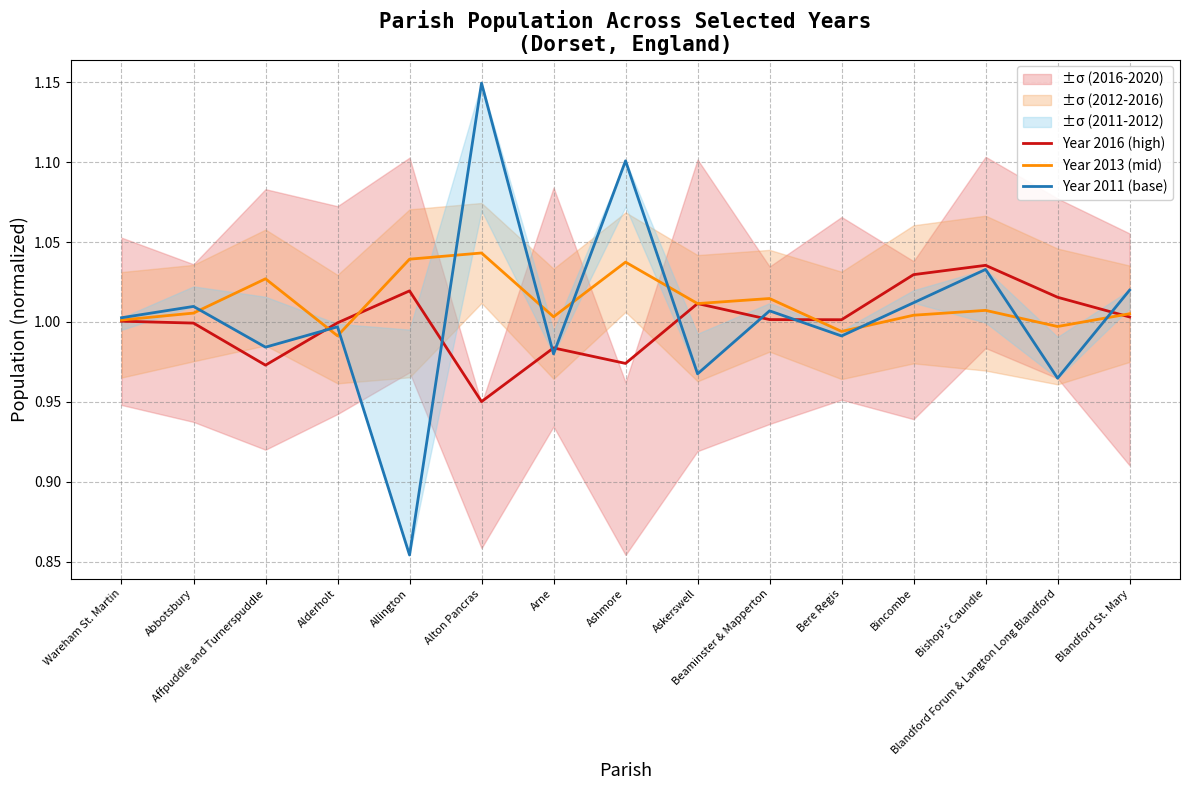

Between which two adjacent categories do Year 2016 (high) and Year 2013 (mid) first intersect?

Affpuddle and Turnerspuddle and Alderholt